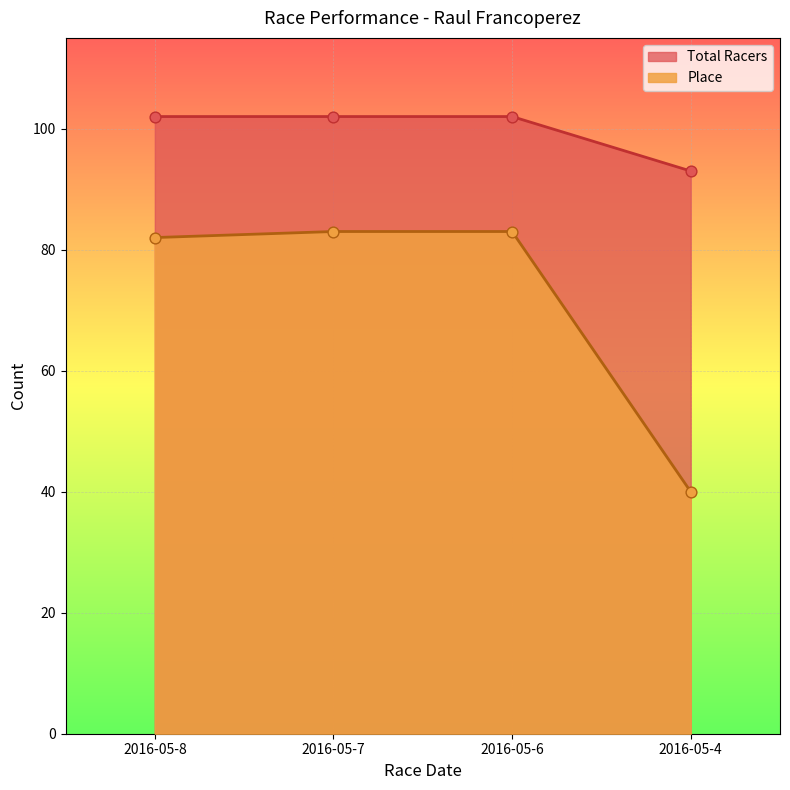

At how many categories does at least one series exceed 94?

3